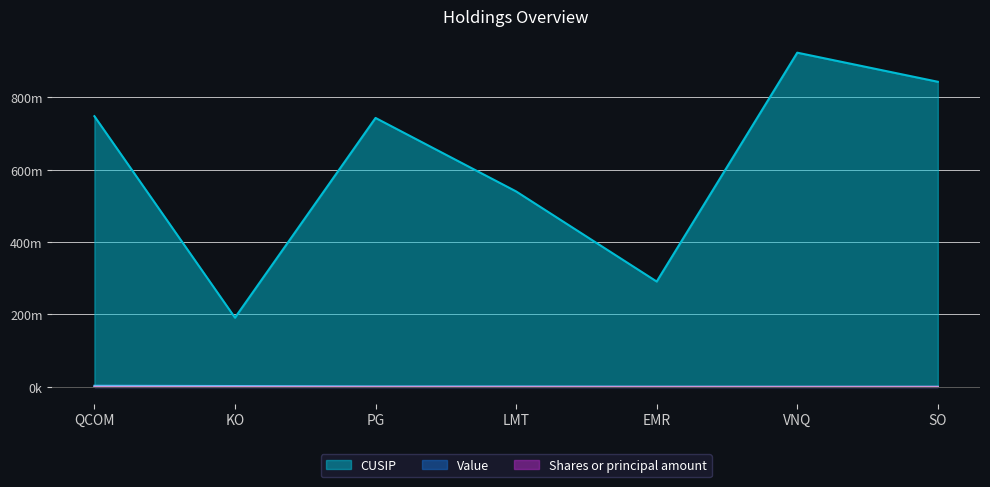

What are all the series names shown in the legend?

CUSIP, Value, Shares or principal amount